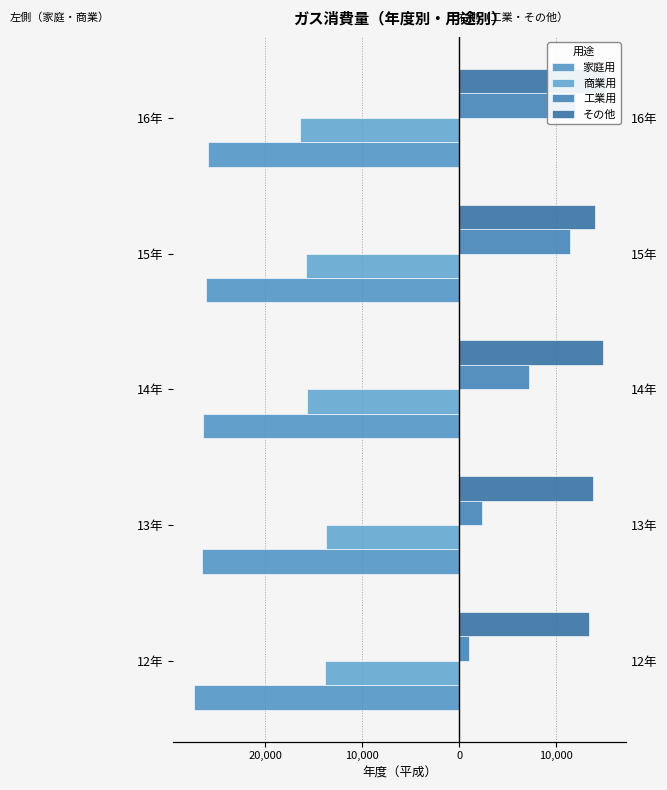

What is the difference between the highest and lowest values at 15年?

40133